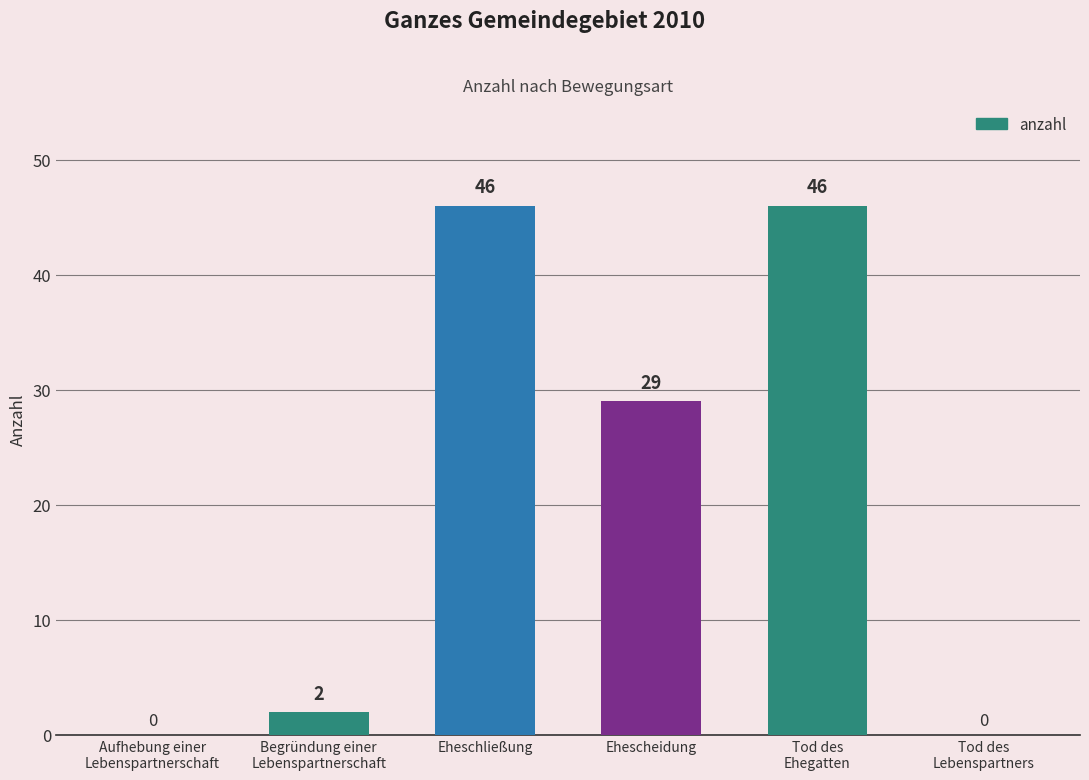

What is the greatest value displayed?

46